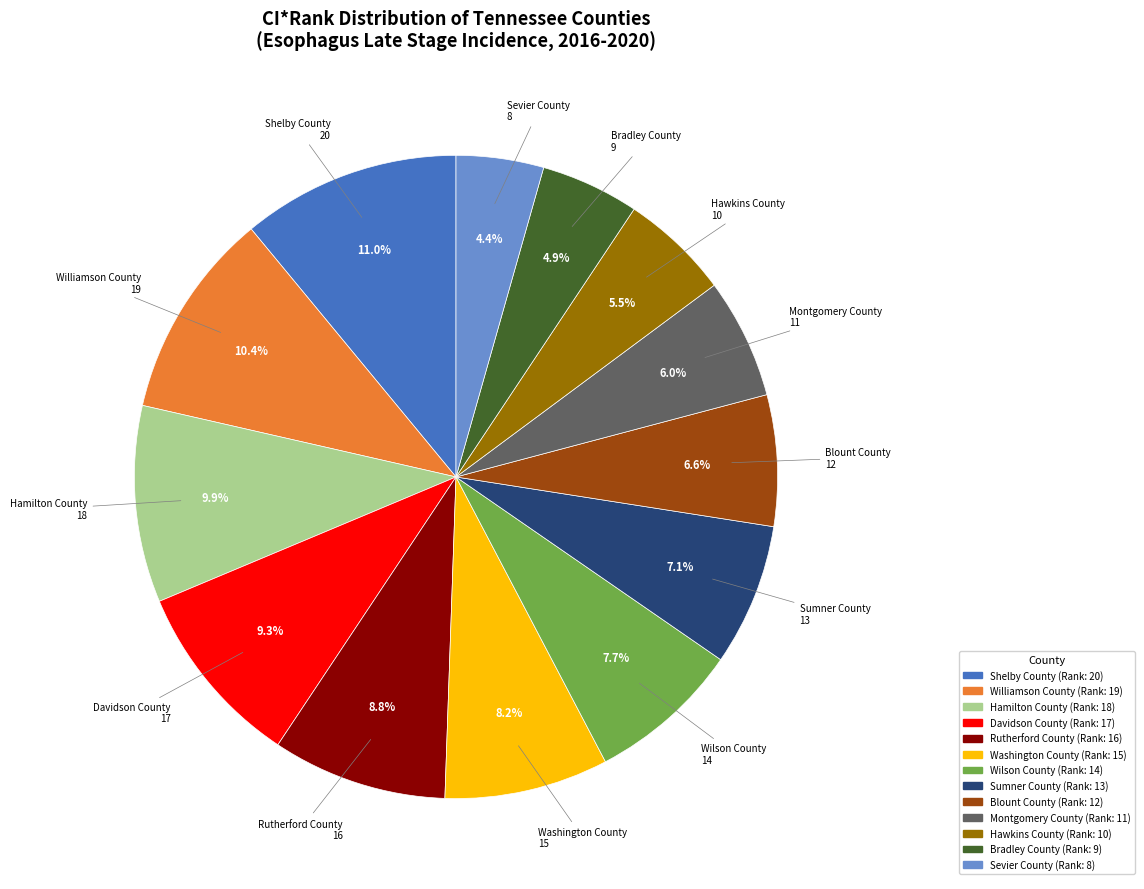

True or false: Wilson County accounts for 8% of the total.

True